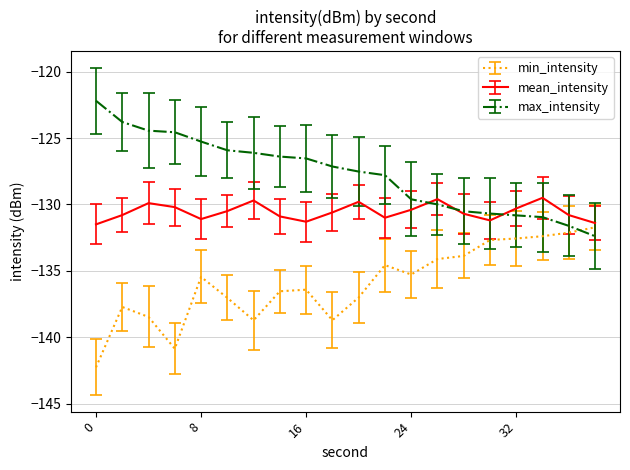

List the series in order of their peak value, lowest first.

min_intensity, mean_intensity, max_intensity